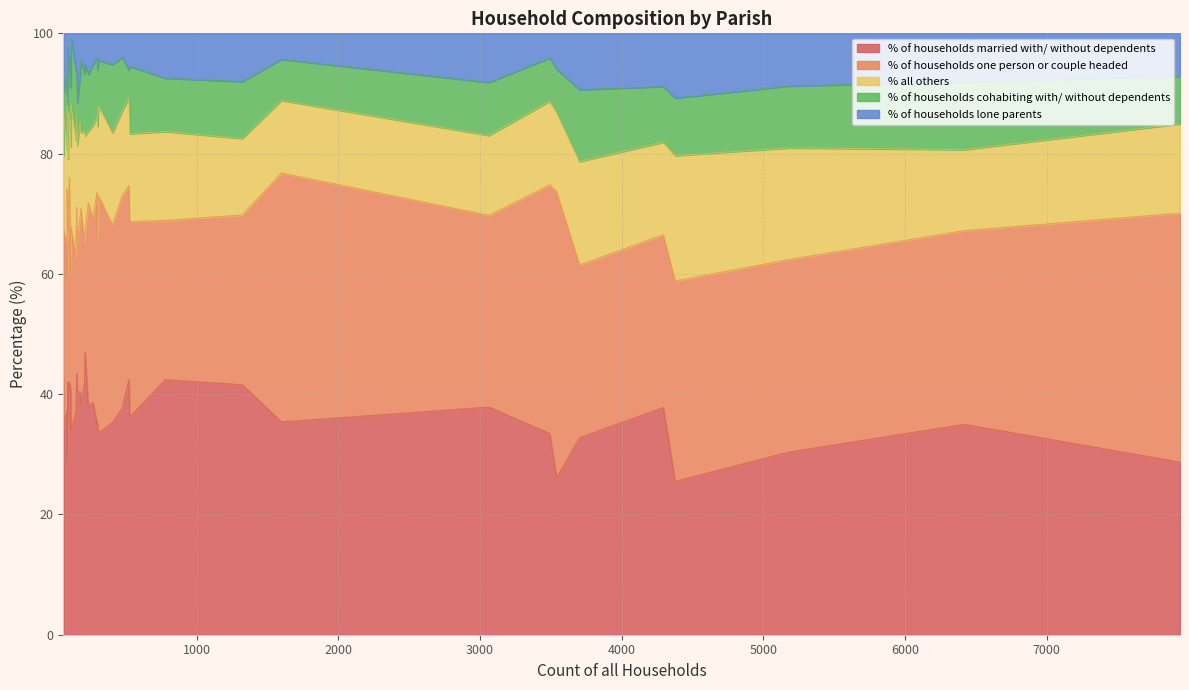

At Holt, list the series in order from largest to smallest.

% of households married with/ without dependents, % of households one person or couple headed, % all others, % of households lone parents, % of households cohabiting with/ without dependents